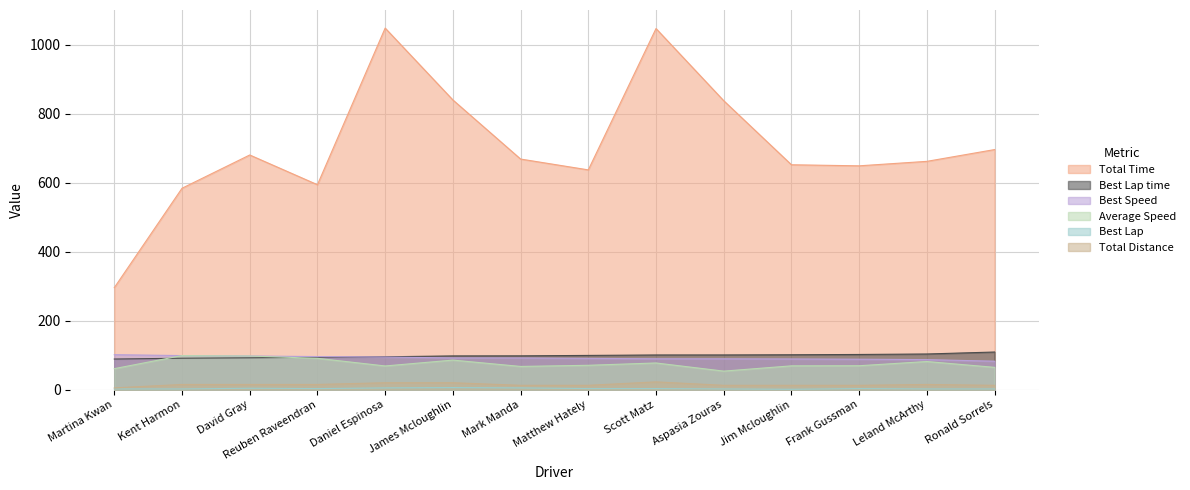

The value of Best Lap time at Scott Matz is 145.4. True or false?

False